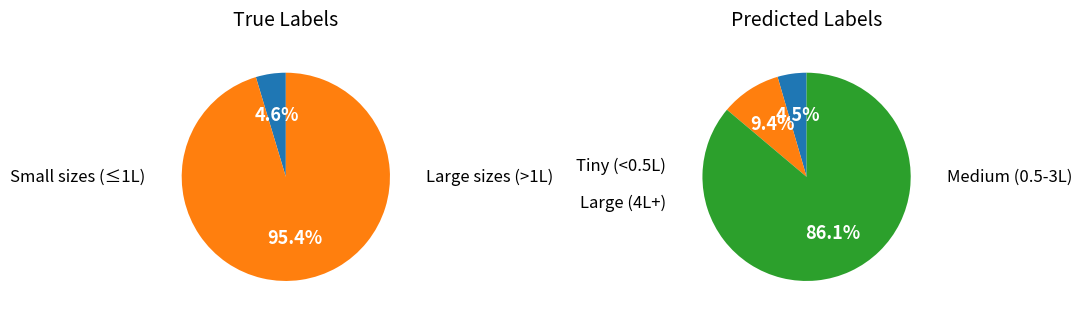

Does 6 represent more than half of the total?

No